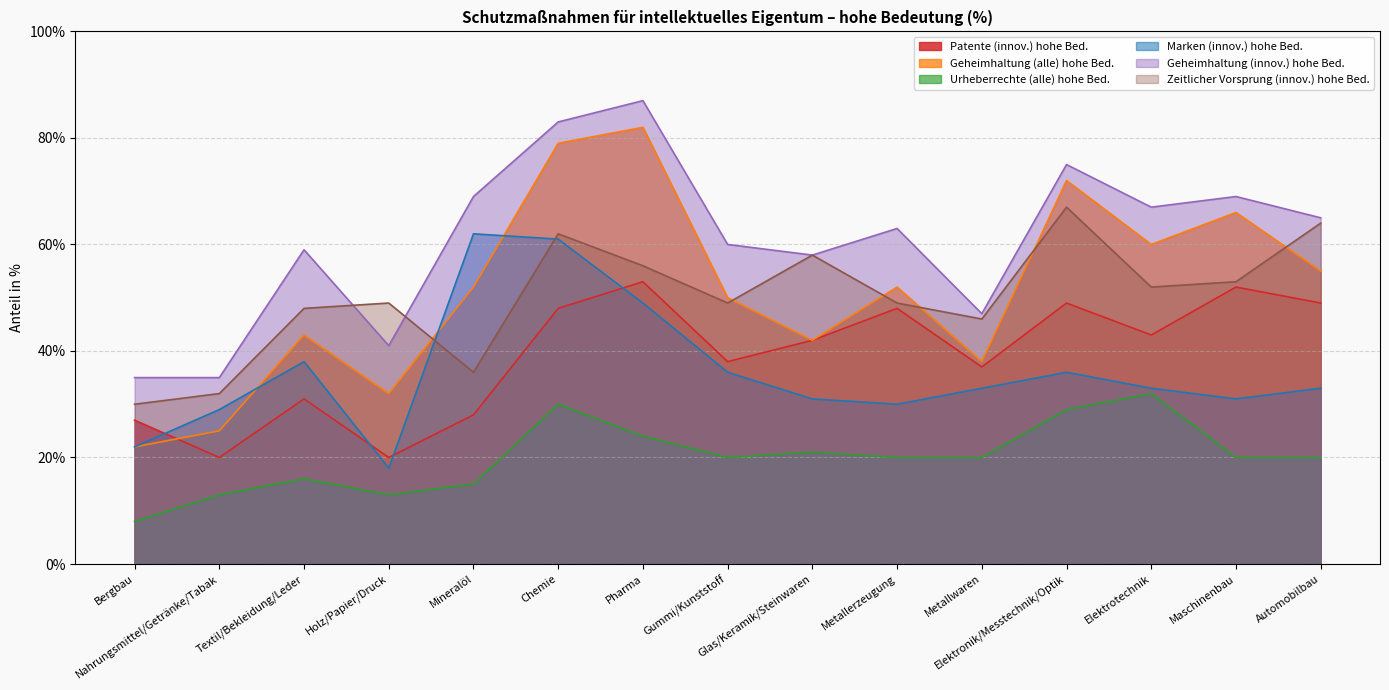

What is the minimum value shown in the chart?

8